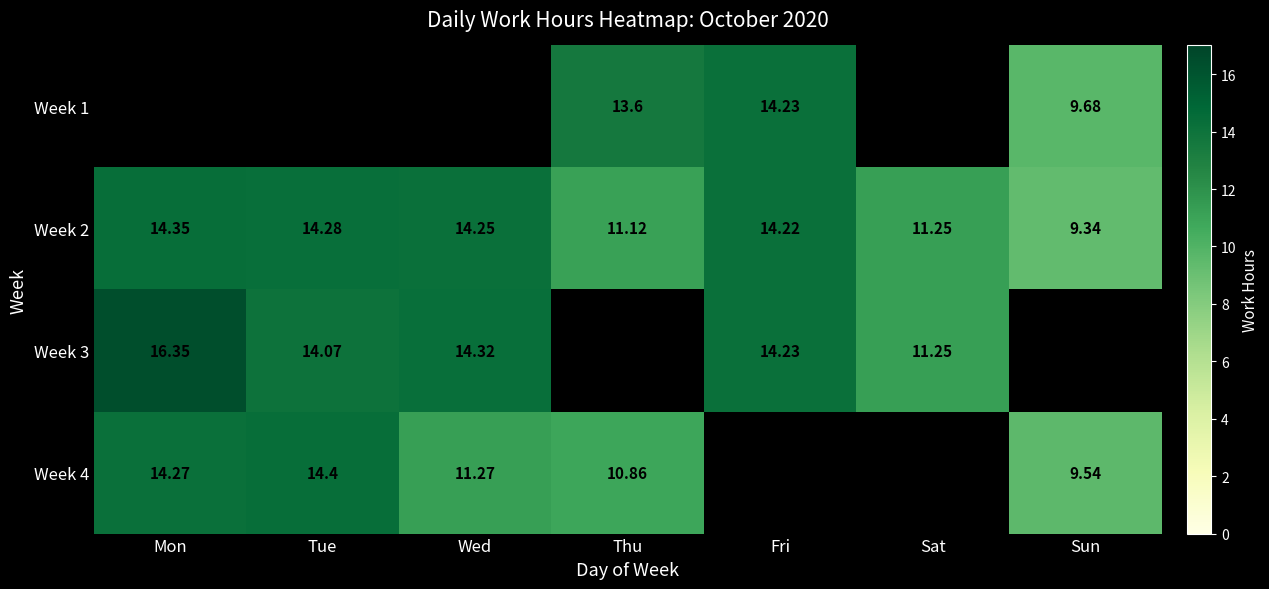

Is the value of Week 4 at Wed greater than the value of Week 2 at Fri?

No